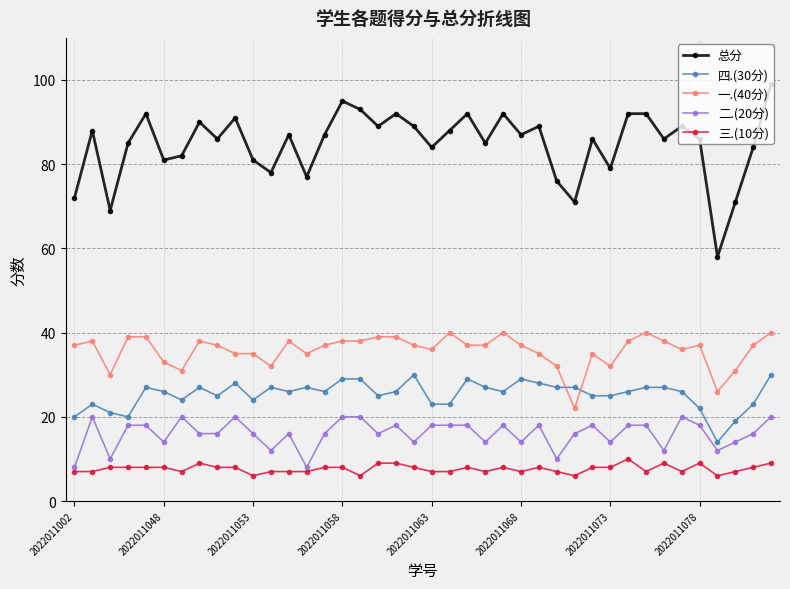

True or false: 一.(40分) and 二.(20分) cross at least once.

False